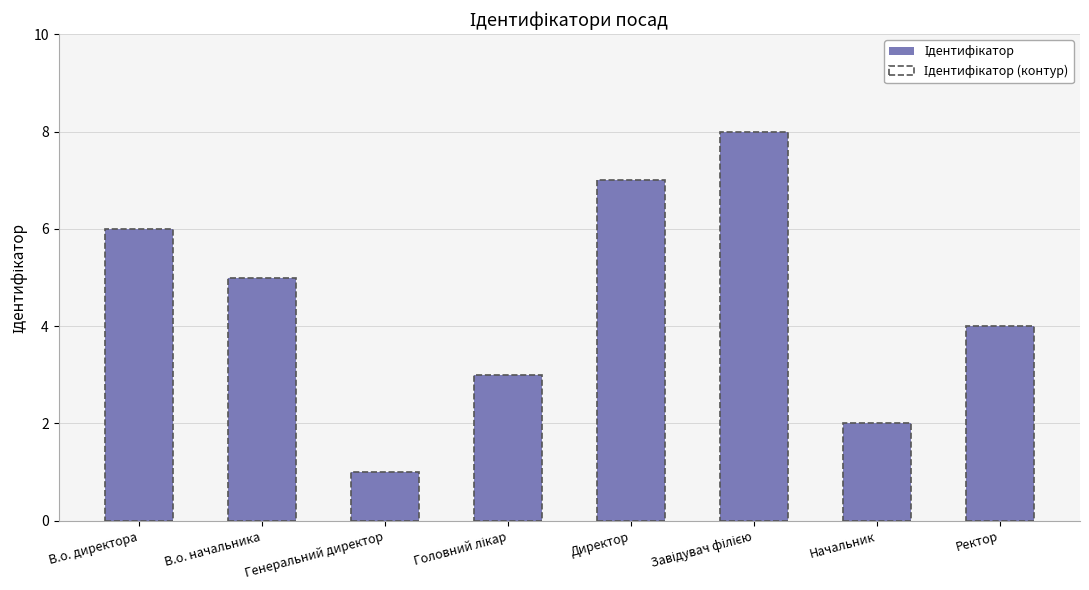

Is it true that Ідентифікатор equals 1 at Генеральний директор?

True